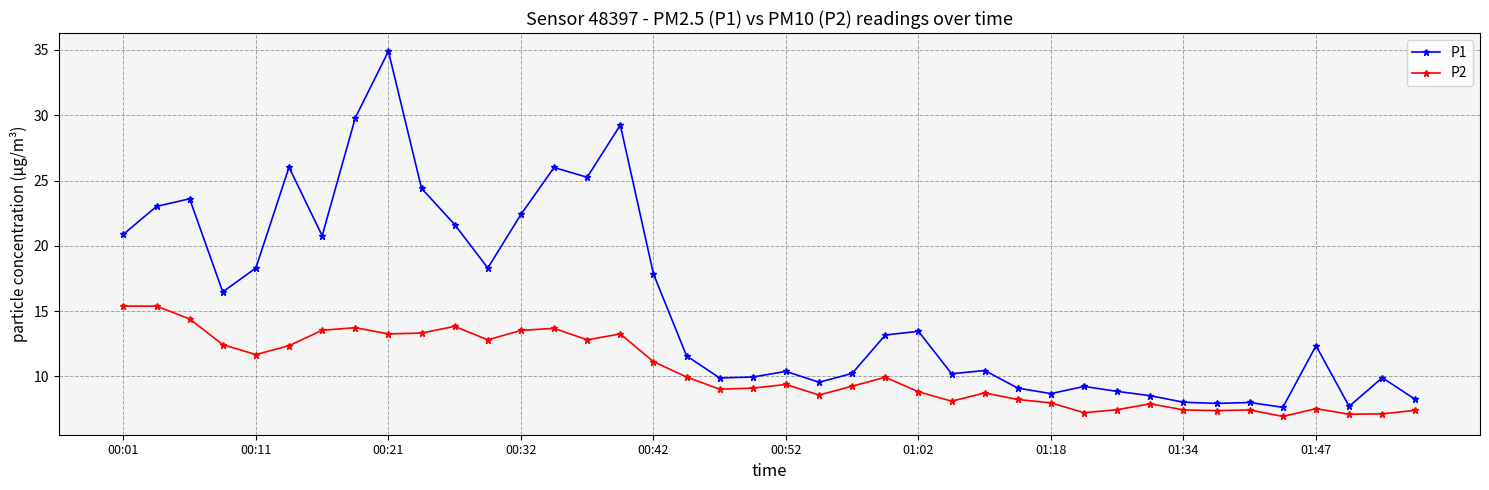

What is the difference between the maximum and second lowest values in the P1 series?

27.2